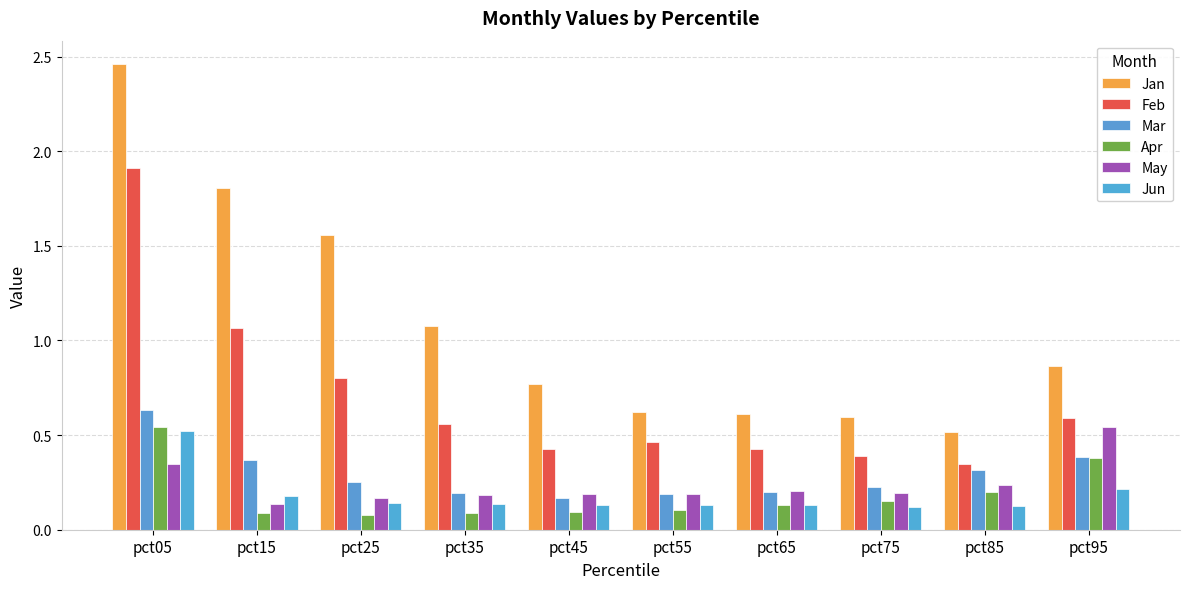

What is the sum of all Feb values?

7.0